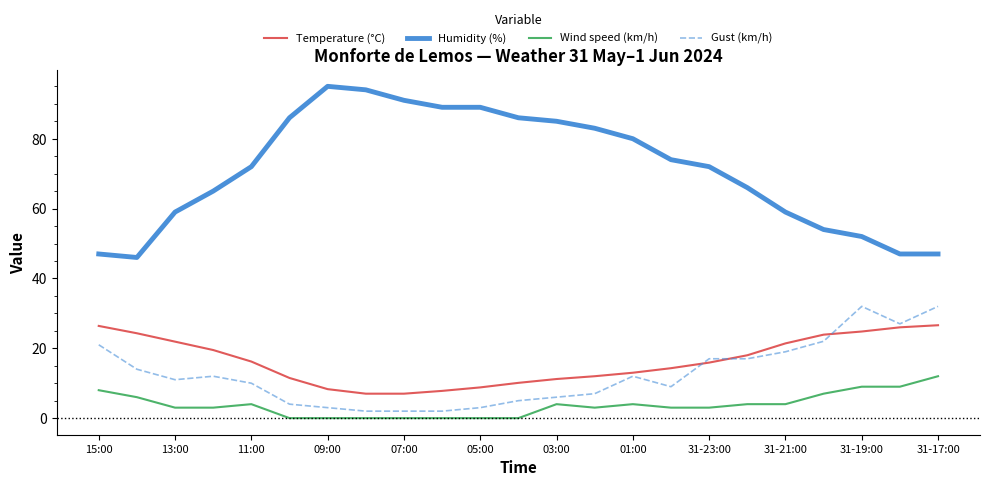

Which series has the largest range (max minus min)?

Humidity (%)